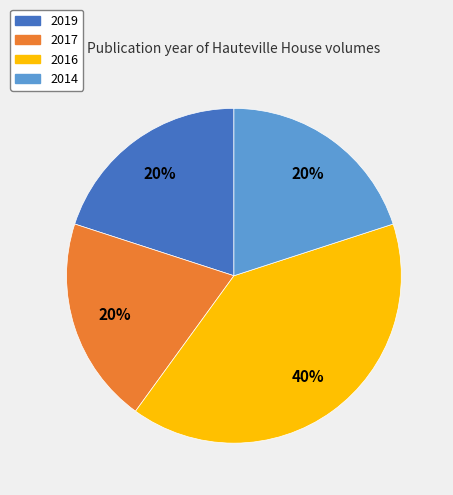

To the nearest percent, what portion does 2019 represent?

20%